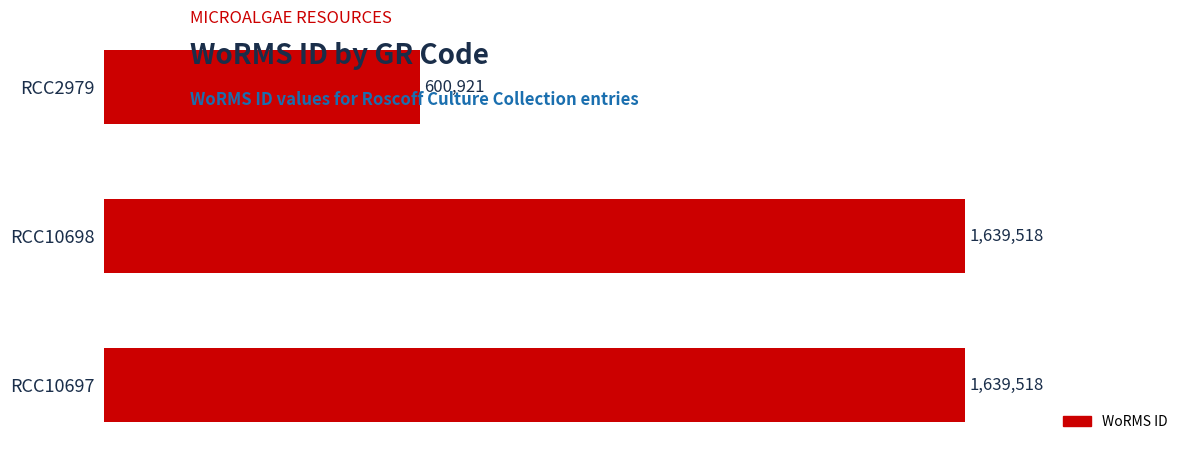

At which label is the value closest to 1120219?

RCC2979